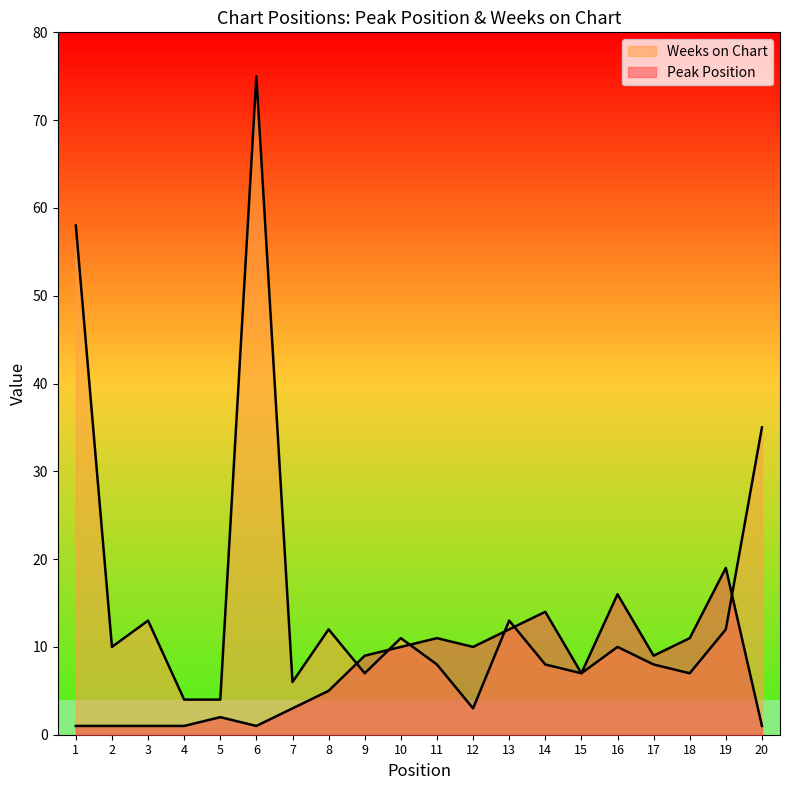

Where do Peak Position and Weeks on Chart first cross each other?

8 and 9